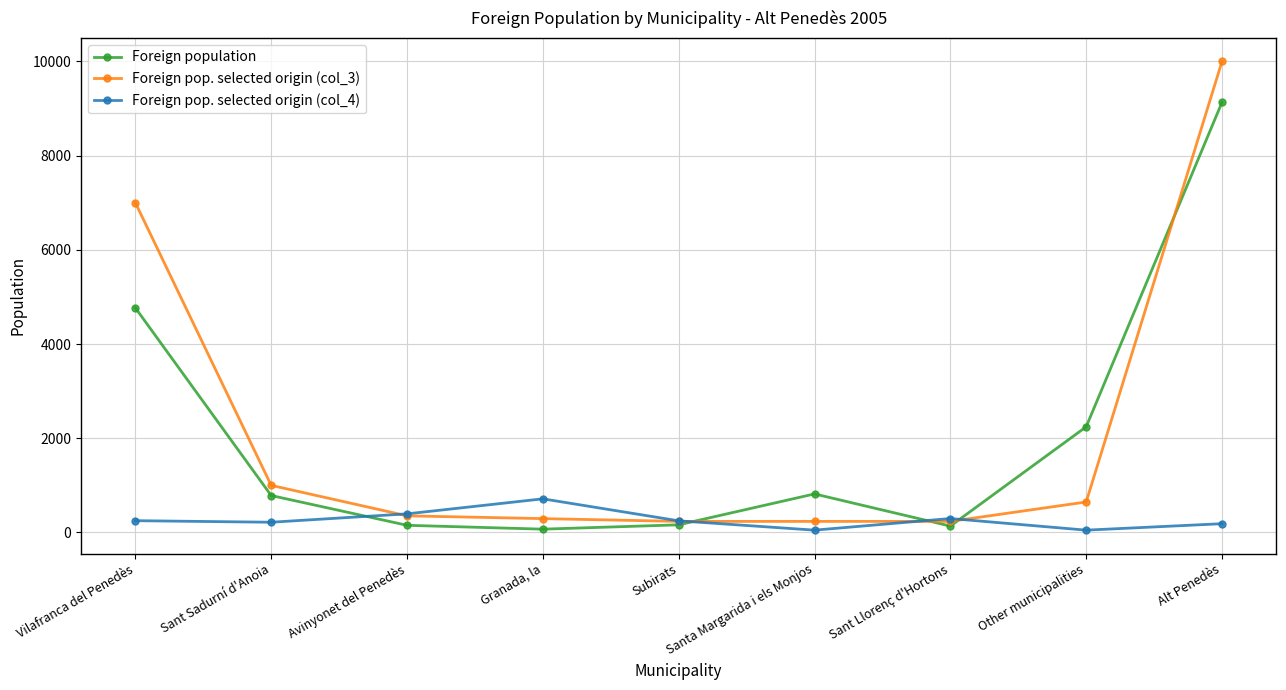

At which category is the sum across all series the highest?

Alt Penedès